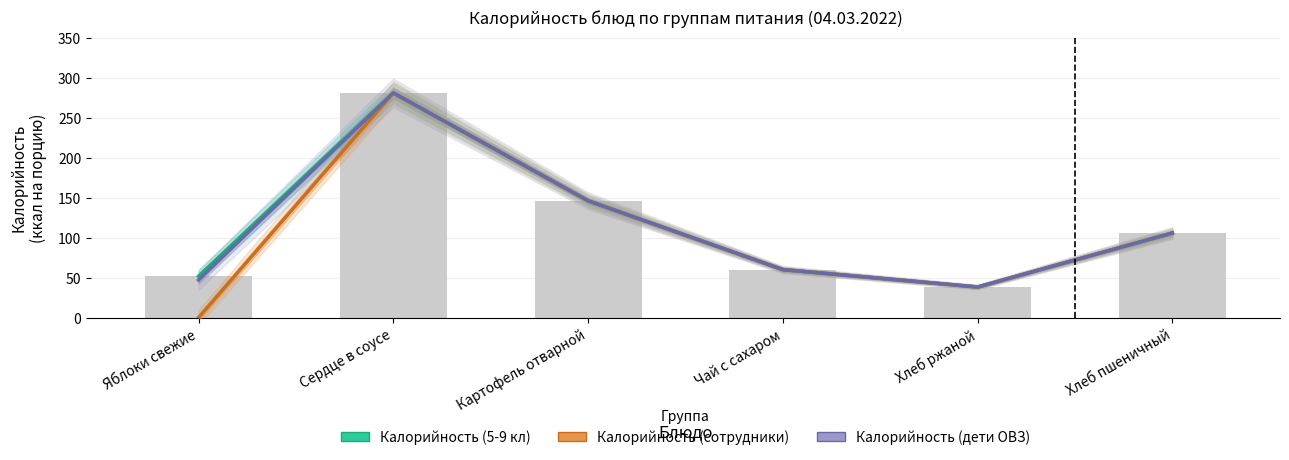

How many data points in Калорийность (5-9 кл) are less than 105?

3